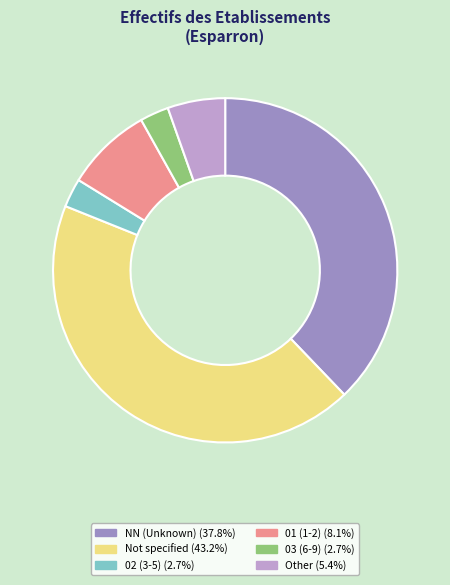

Count the number of slices in the pie.

6